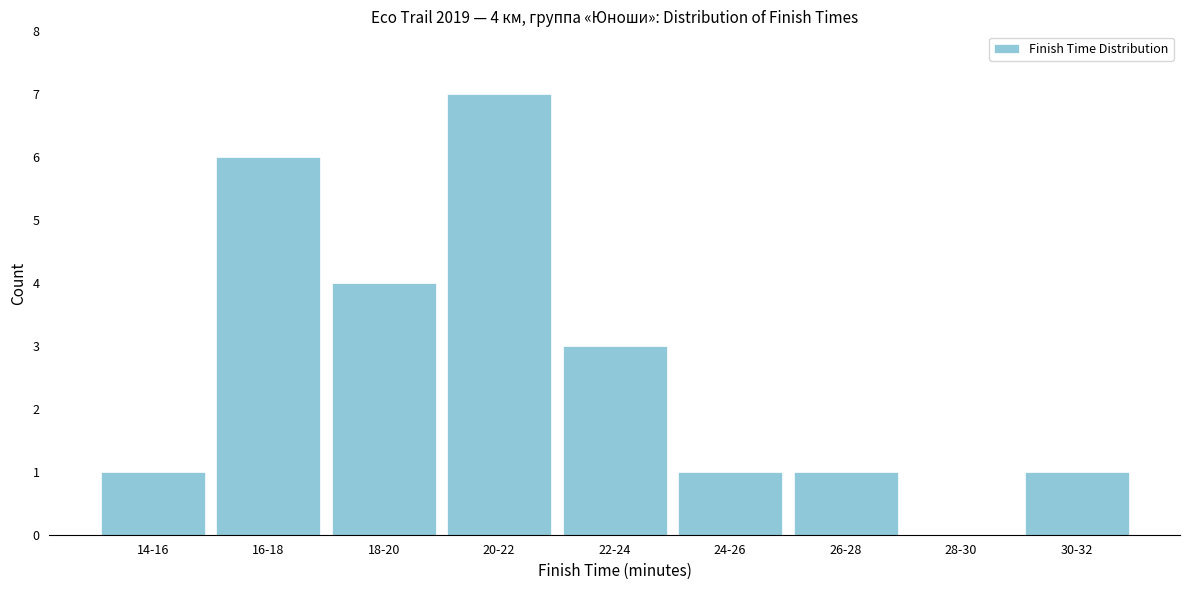

Reading left to right, extract all data points from this chart.

14-16=1	16-18=6	18-20=4	20-22=7	22-24=3	24-26=1	26-28=1	28-30=0	30-32=1